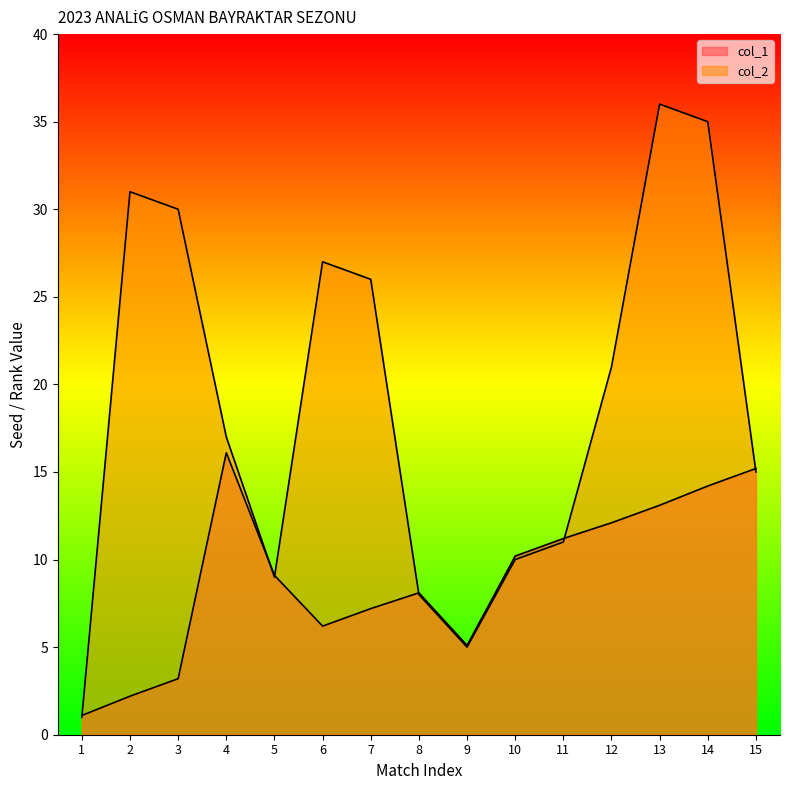

Where is the first local minimum for col_1?

6